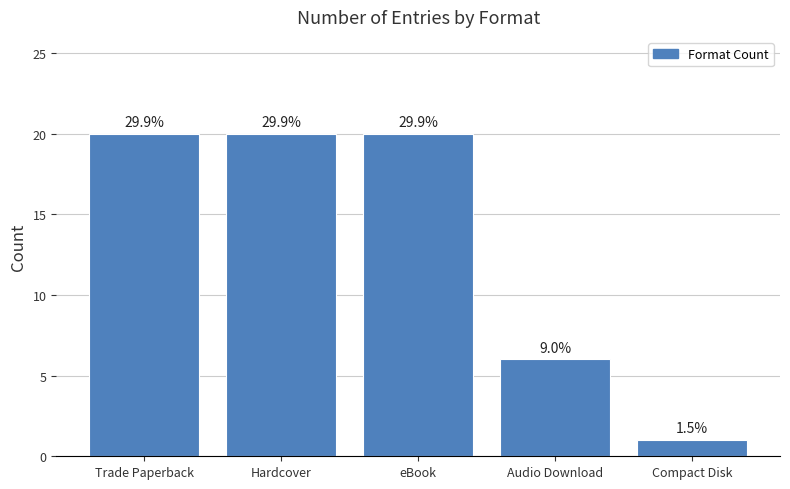

How many bars are there in total?

5